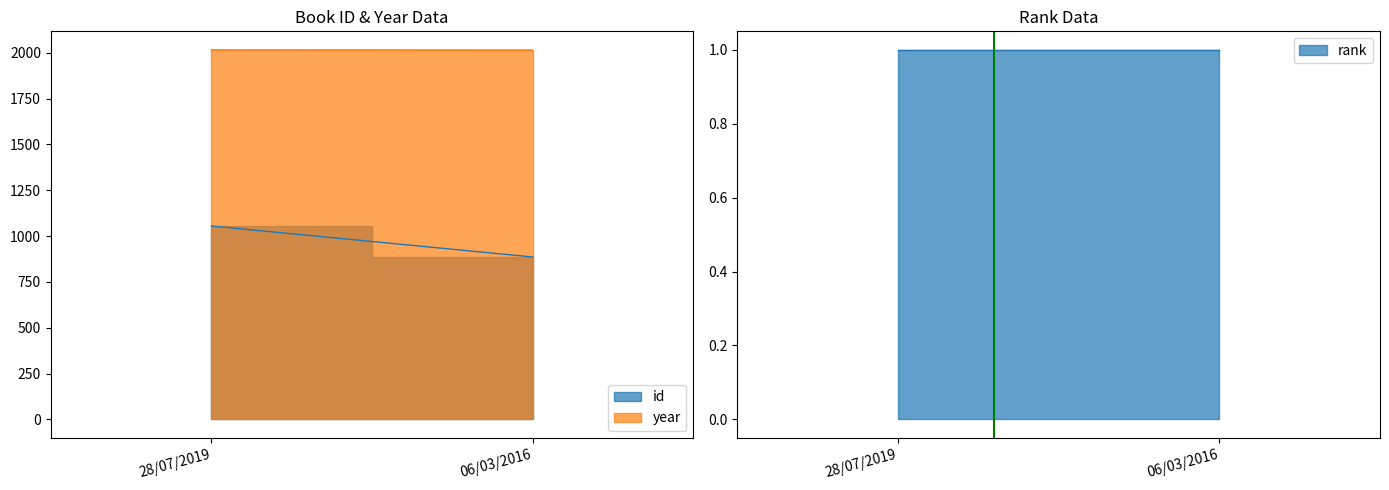

Where is rank nearest to the value 1?

28/07/2019